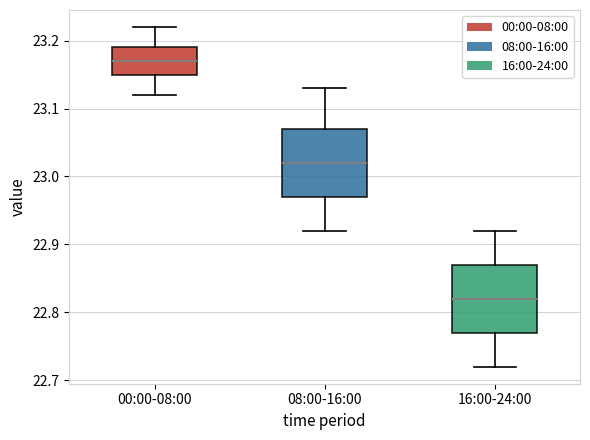

Reading left to right, transcribe this box plot: for each box, give where its median line is, the range the box spans, and where its two whiskers end, as read against the y-axis. The values are not printed on the chart, so give them approximately, as read against the axis.

00:00-08:00: median 23.17, box 23.15 to 23.19, whiskers 23.12 to 23.22
08:00-16:00: median 23.02, box 22.97 to 23.07, whiskers 22.92 to 23.13
16:00-24:00: median 22.82, box 22.77 to 22.87, whiskers 22.72 to 22.92